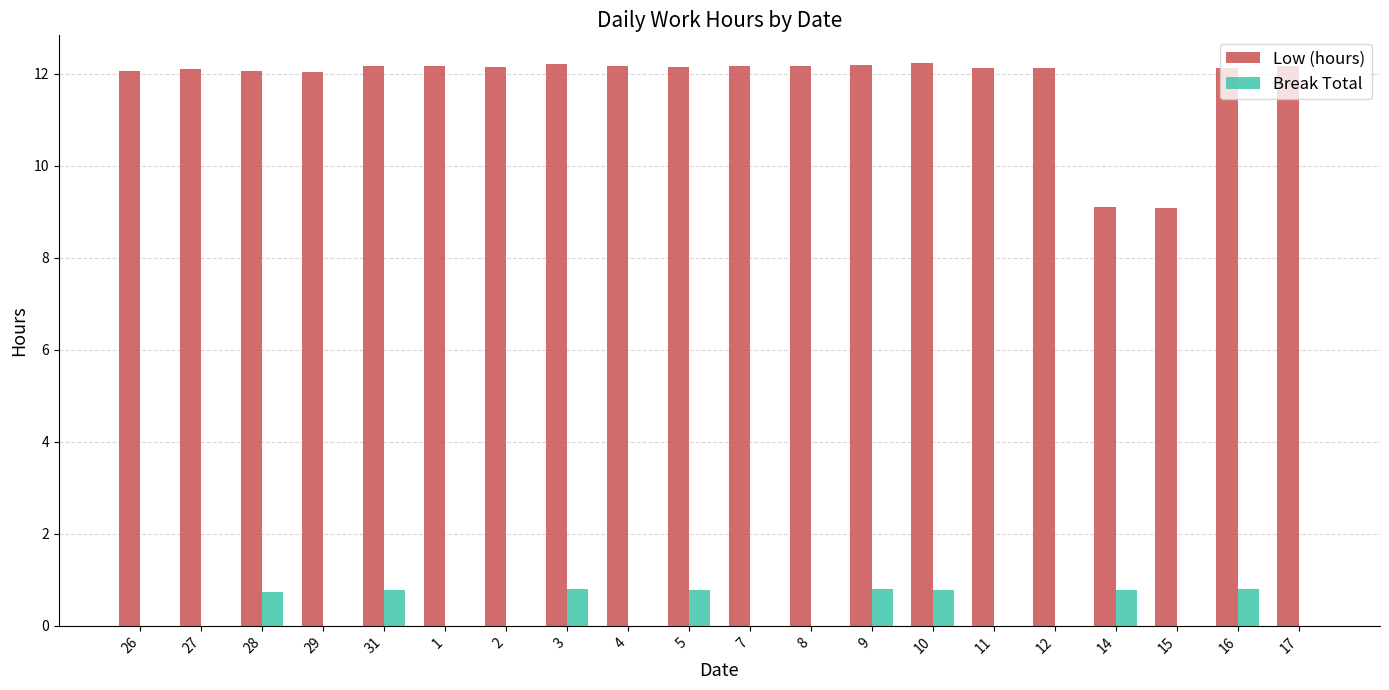

What is the greatest value displayed?

12.2